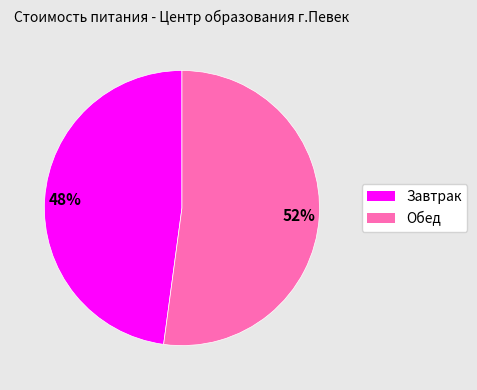

How many slices are in this pie chart?

2